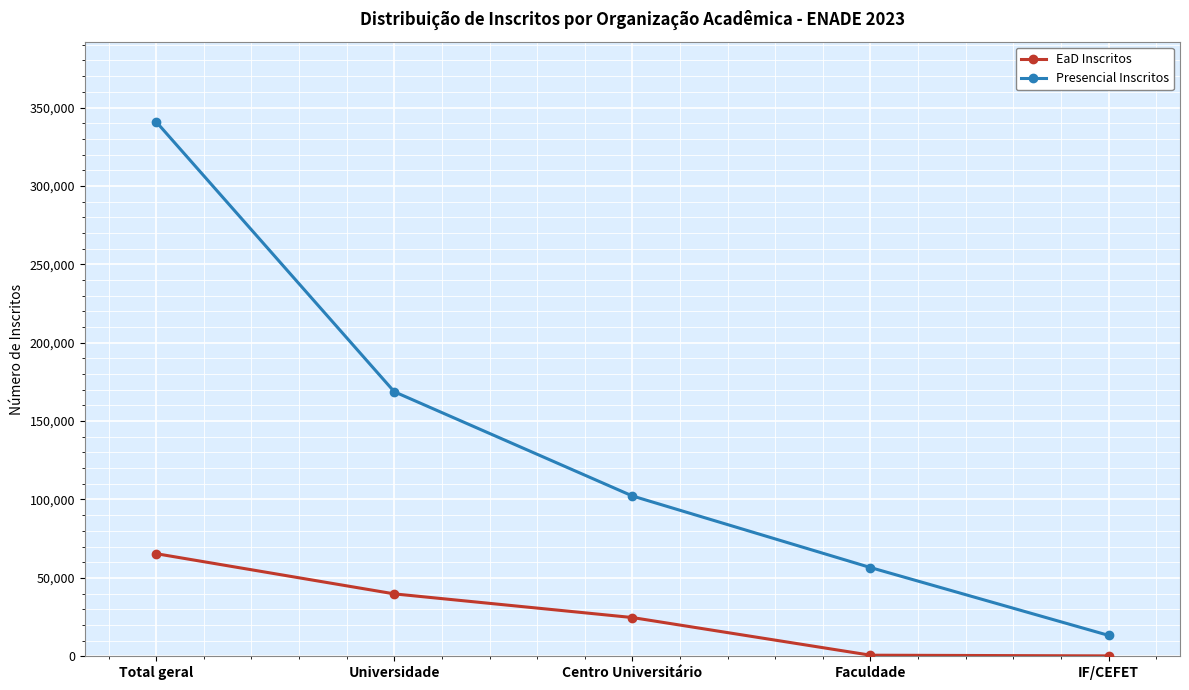

True or false: Presencial Inscritos has a value of 72113 at Universidade.

False